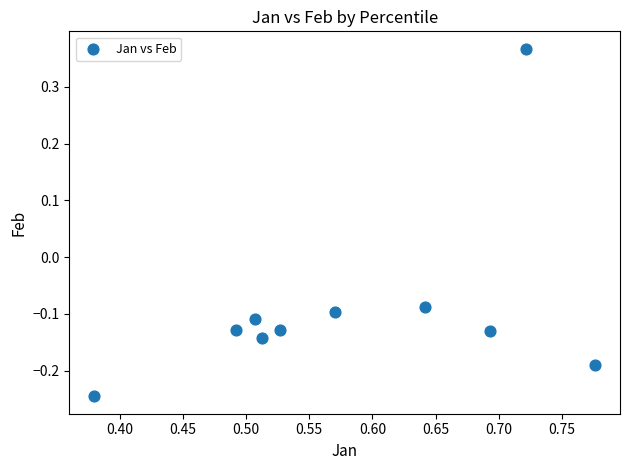

What is the range of Y values (max minus min)?

0.6